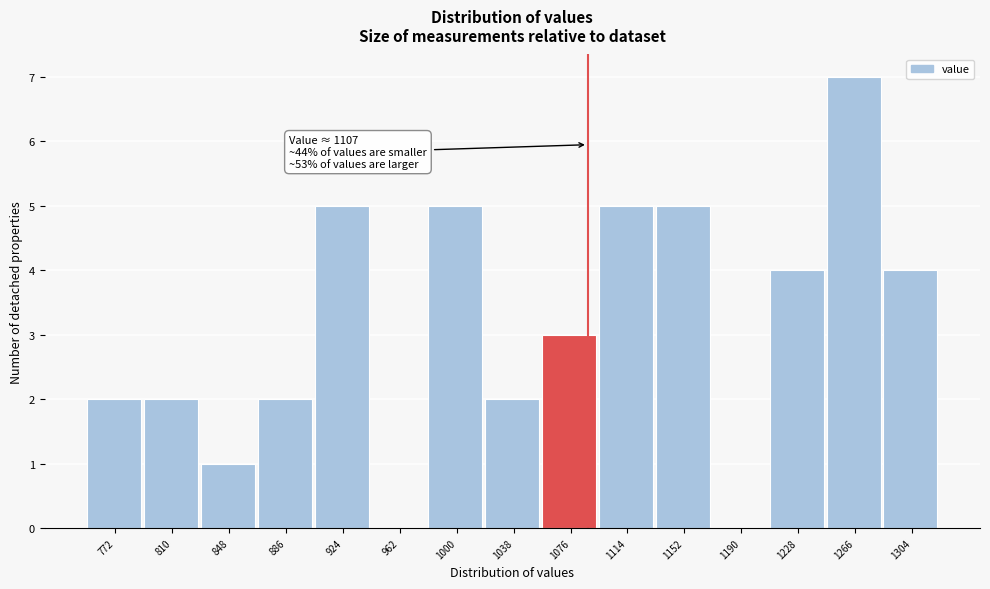

Reading right to left, what are all the values shown in this chart?

1304=4	1266=7	1228=4	1190=0	1152=5	1114=5	1076=3	1038=2	1000=5	962=0	924=5	886=2	848=1	810=2	772=2